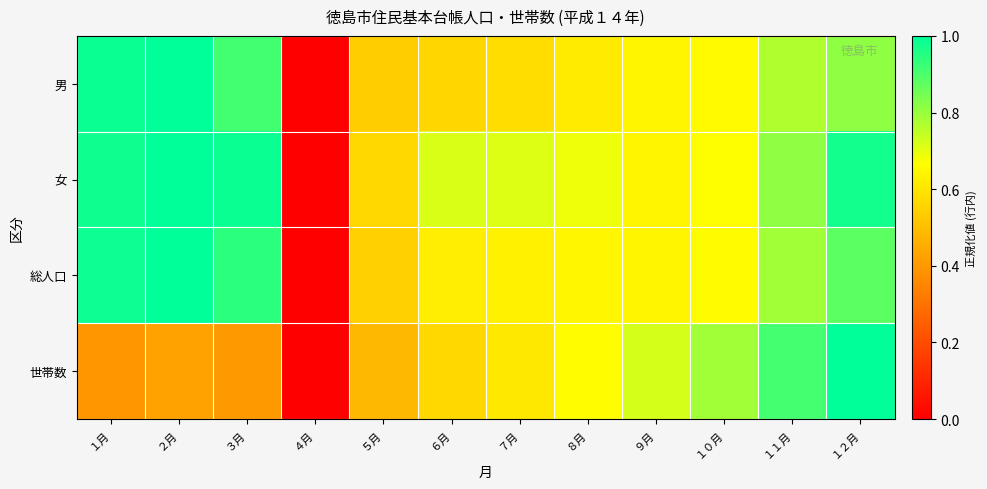

Reading right to left, transcribe all the data shown in this chart.

男: １２月=0.8	１１月=0.8	１０月=0.7	９月=0.6	８月=0.6	７月=0.6	６月=0.6	５月=0.5	４月=0.0	３月=0.9	２月=1.0	１月=1.0
女: １２月=1.0	１１月=0.8	１０月=0.7	９月=0.6	８月=0.7	７月=0.7	６月=0.7	５月=0.6	４月=0.0	３月=1.0	２月=1.0	１月=1.0
総人口: １２月=0.9	１１月=0.8	１０月=0.7	９月=0.6	８月=0.6	７月=0.6	６月=0.6	５月=0.5	４月=0.0	３月=0.9	２月=1.0	１月=1.0
世帯数: １２月=1.0	１１月=0.9	１０月=0.8	９月=0.7	８月=0.7	７月=0.6	６月=0.6	５月=0.5	４月=0.0	３月=0.4	２月=0.4	１月=0.4